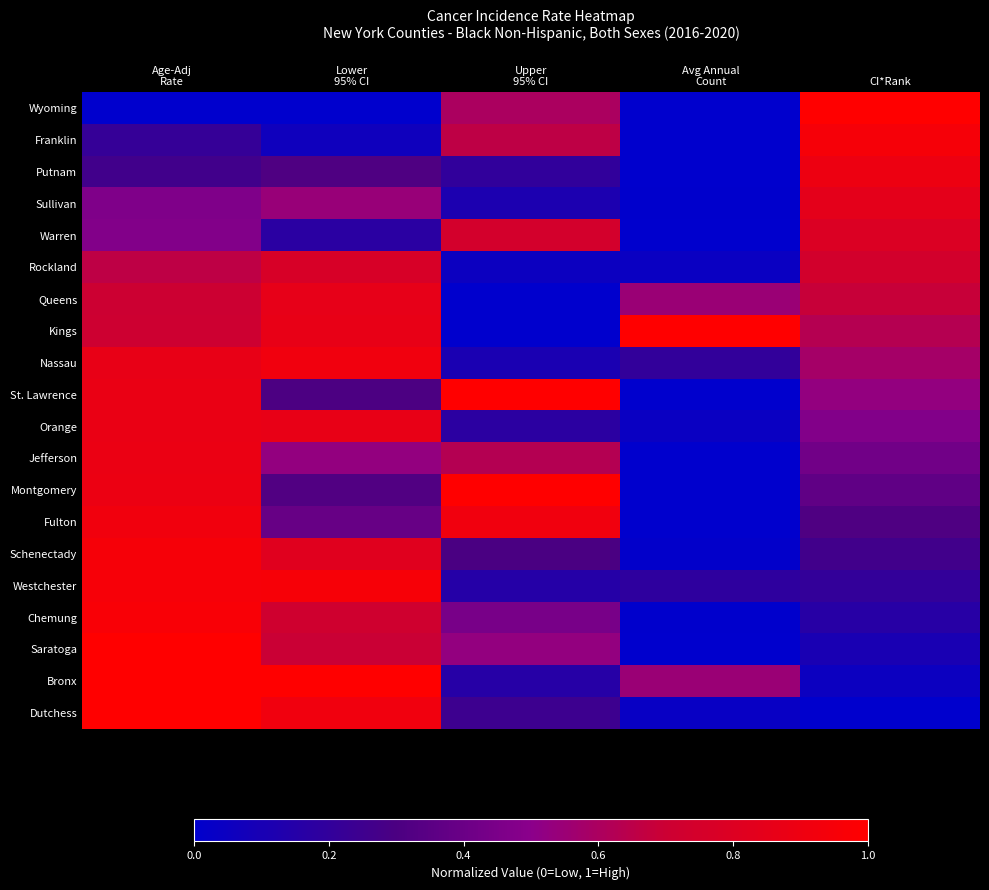

At which category is the sum across all series the highest?

Age-Adj
Rate